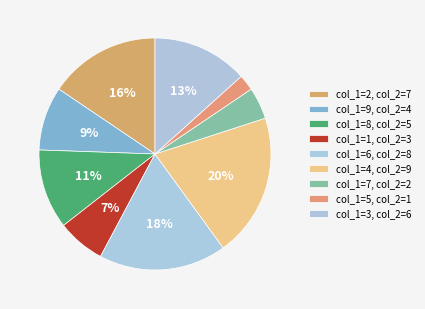

How many slices are in this pie chart?

9